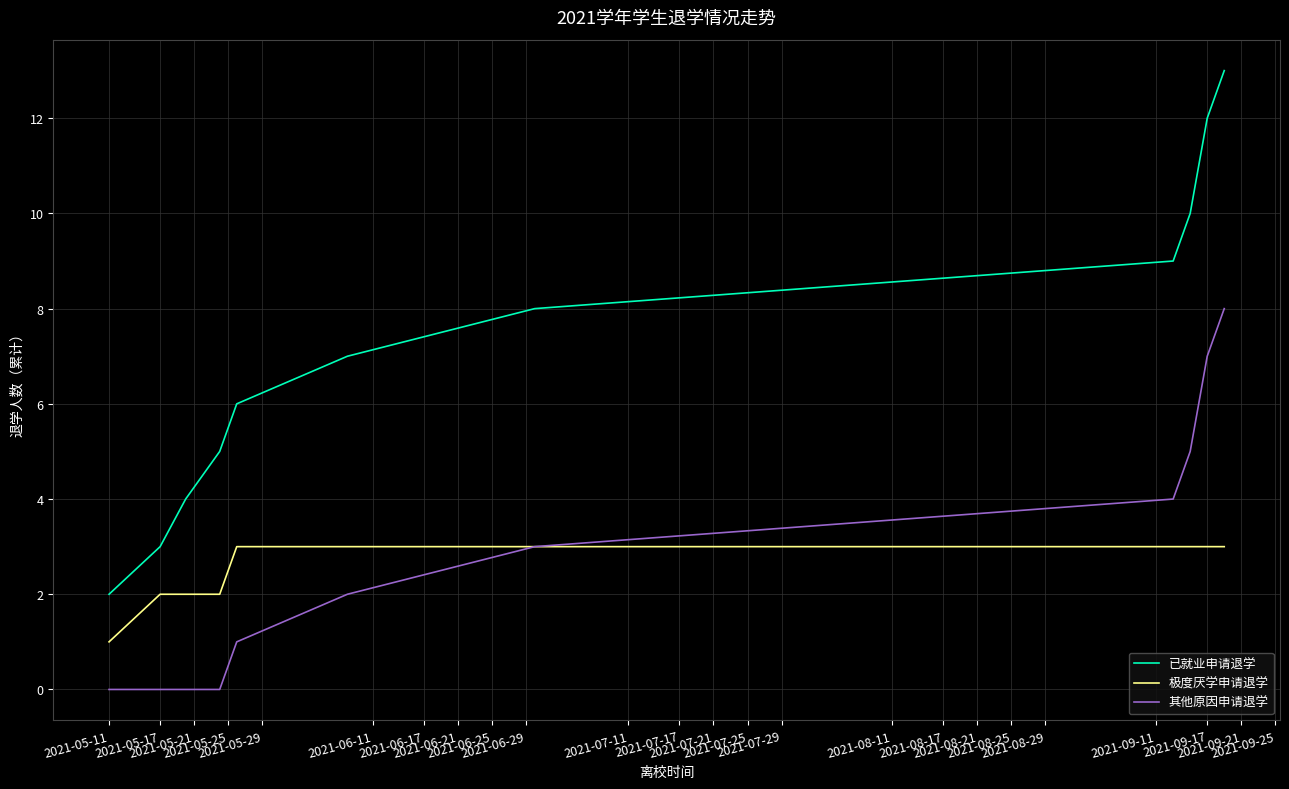

True or false: 其他原因申请退学 and 已就业申请退学 cross at least once.

False